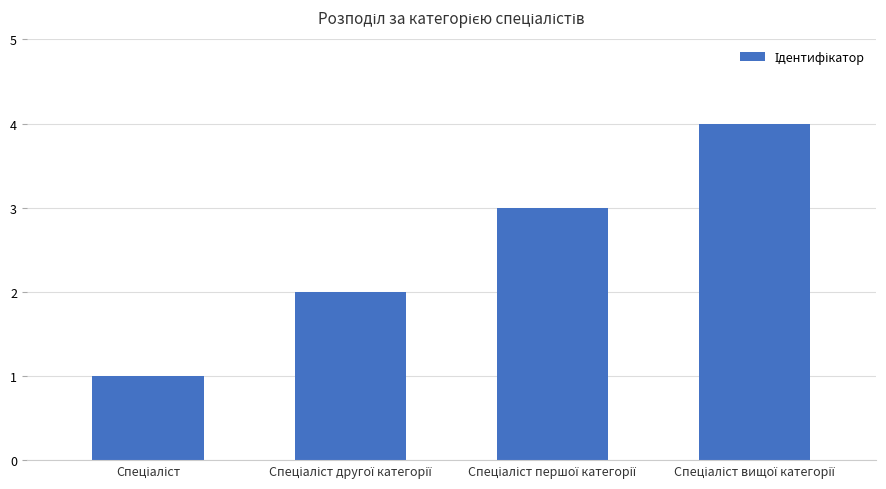

What is the value of the 1st bar from the left?

1